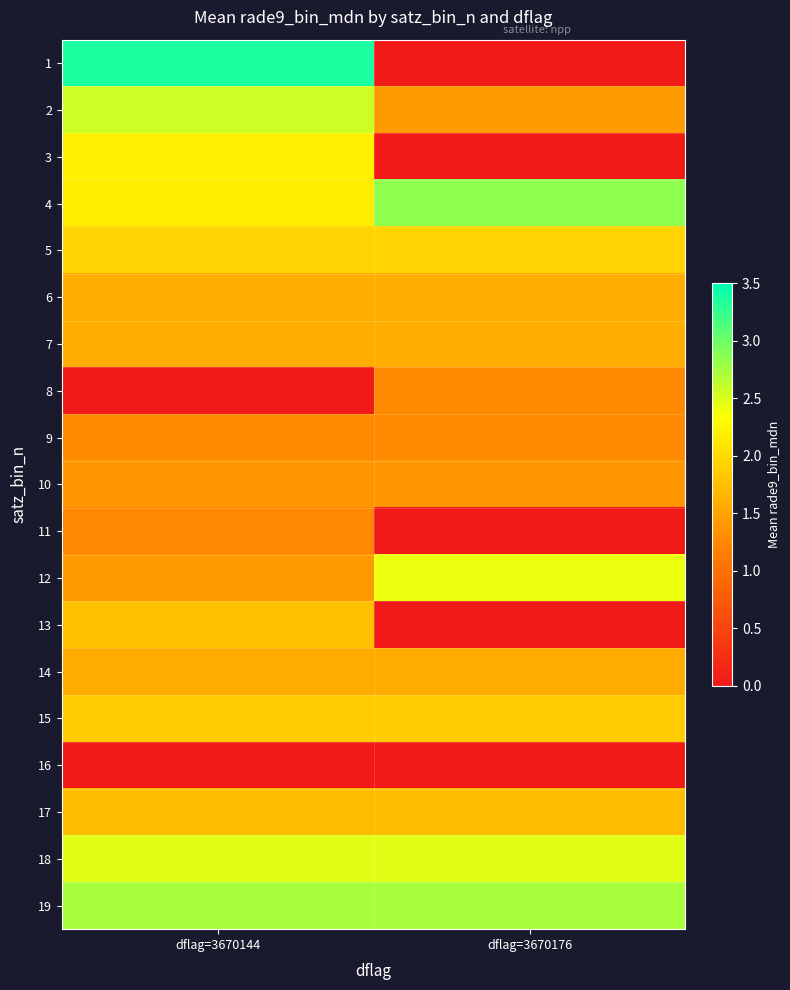

What is the greatest value displayed?

3.4